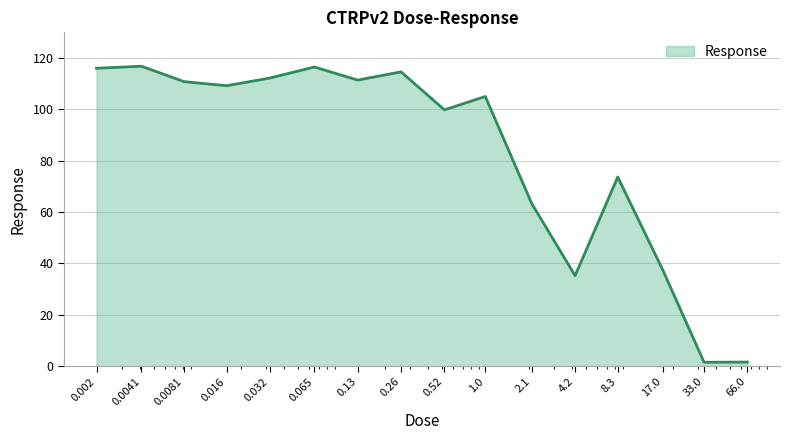

What is the greatest value displayed?

116.8